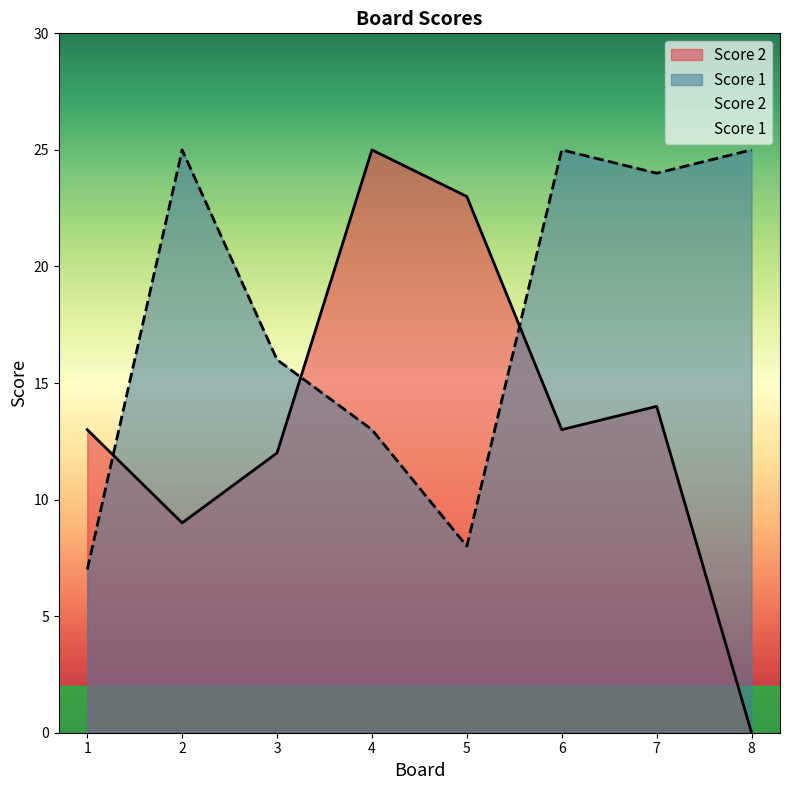

Which series has the largest range (max minus min)?

Score 2